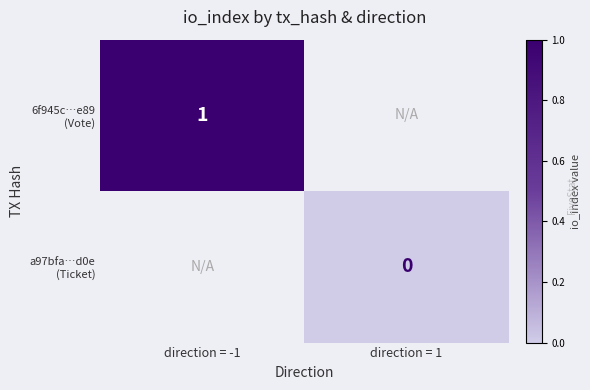

Which label corresponds to the smallest value in the chart?

direction = 1